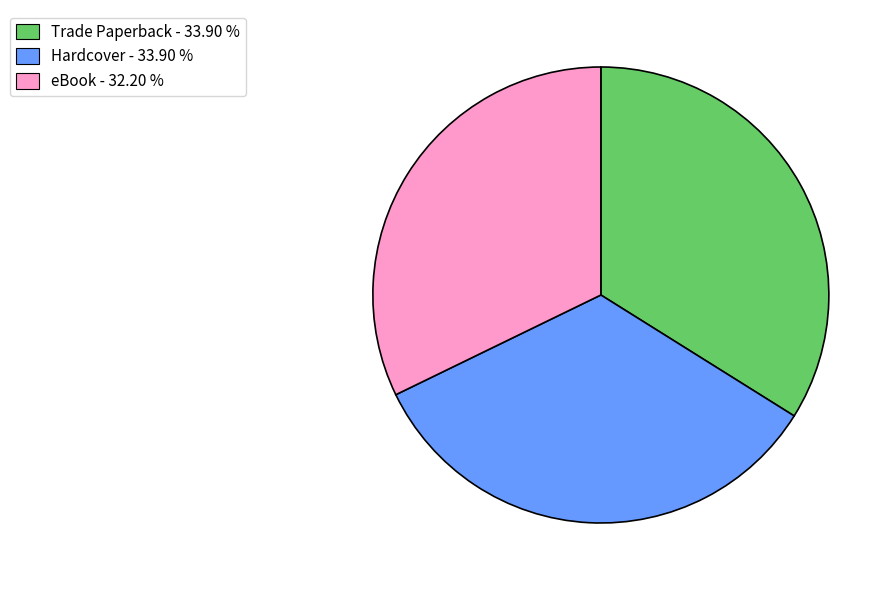

Do Hardcover - 33.90 % and eBook - 32.20 % together represent more than half of the pie?

Yes